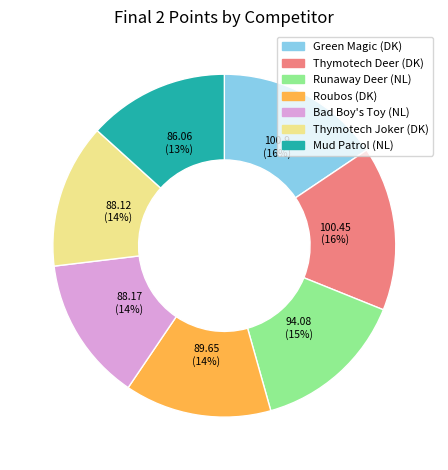

Is the sum of Runaway Deer (NL) and Mud Patrol (NL) greater than half?

No